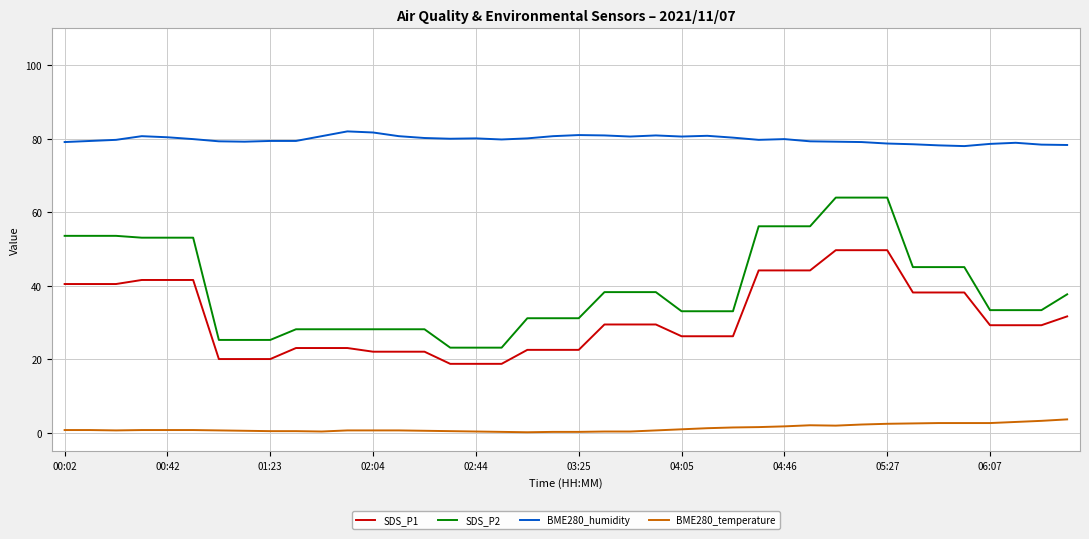

What is the minimum value for SDS_P1?

18.8